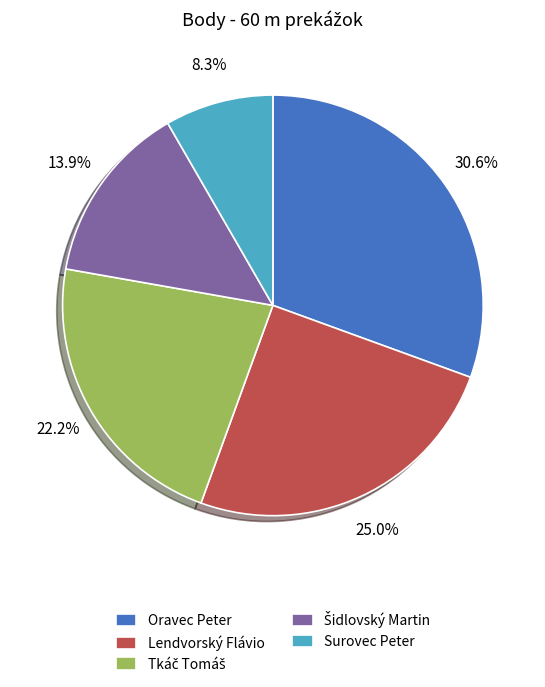

What portion of the pie excludes Surovec Peter?

91.7%